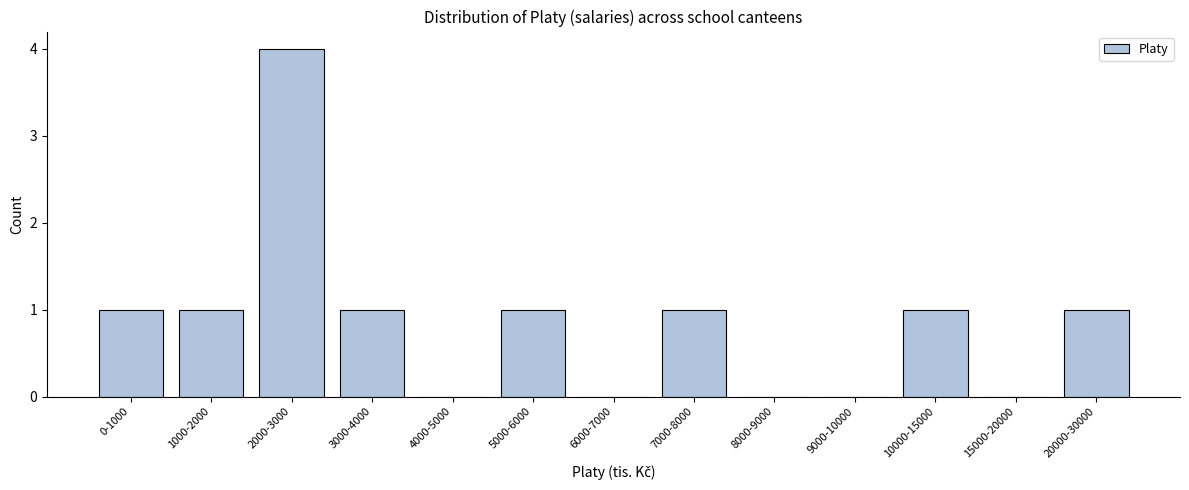

Reading left to right, extract all data points from this chart.

0-1000=1	1000-2000=1	2000-3000=4	3000-4000=1	4000-5000=0	5000-6000=1	6000-7000=0	7000-8000=1	8000-9000=0	9000-10000=0	10000-15000=1	15000-20000=0	20000-30000=1